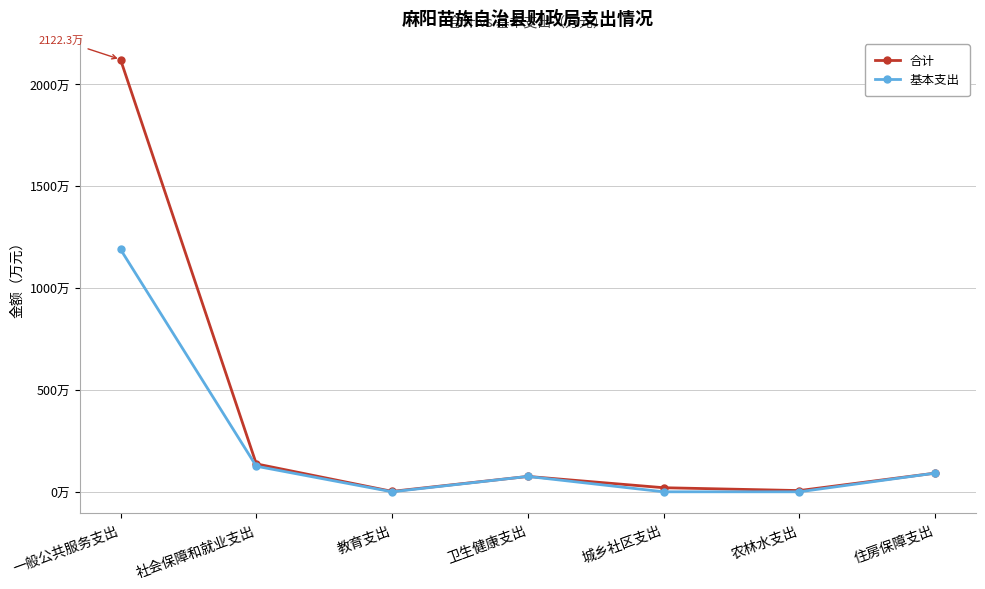

What is the sum of the 合计 values at 农林水支出 and 卫生健康支出?

81.5